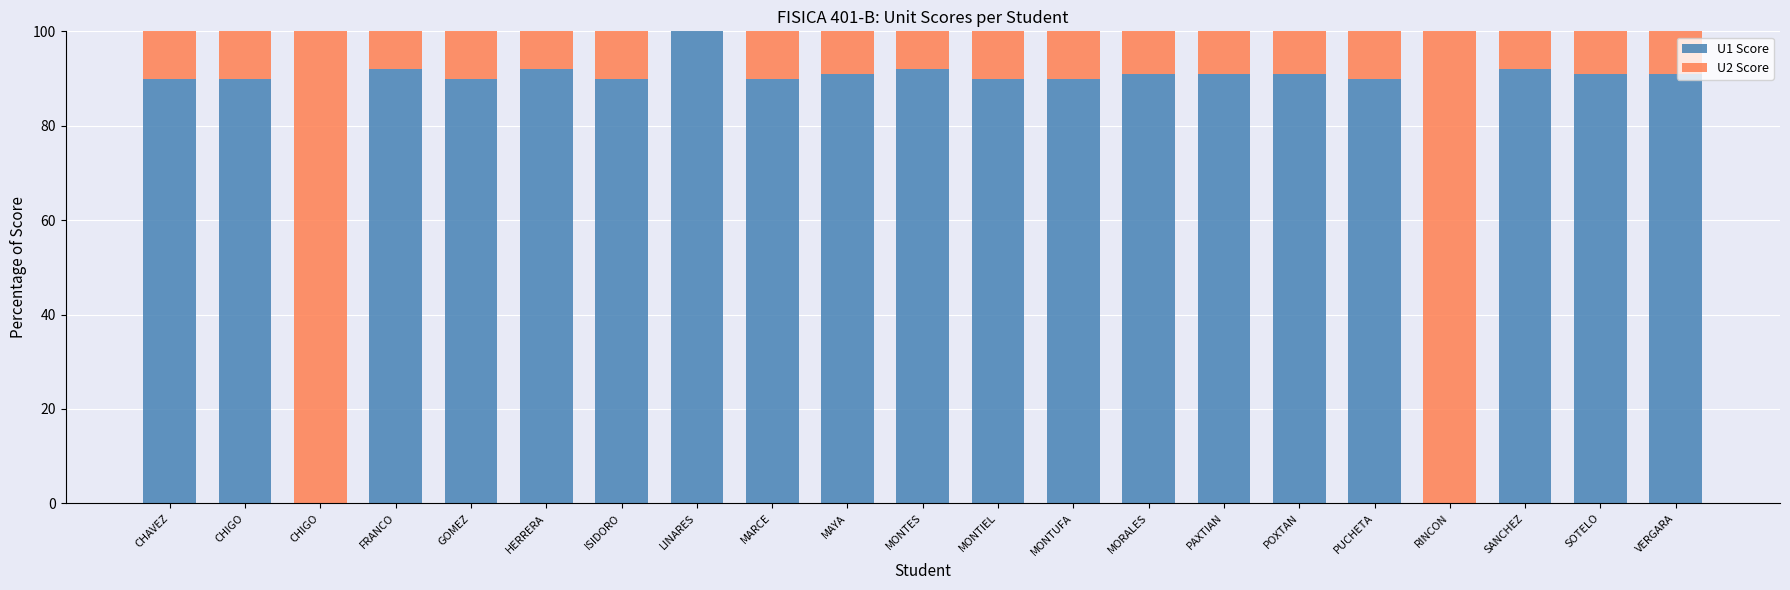

Where does the U2 Score series first go above 9?

CHAVEZ